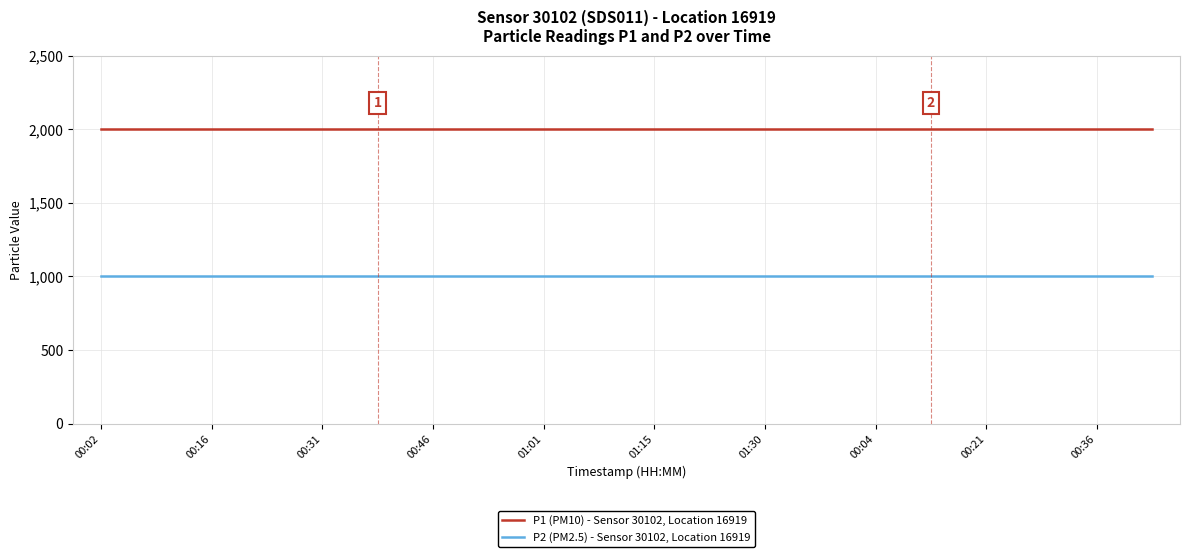

Which series has the largest total across all categories?

P1 (PM10) - Sensor 30102, Location 16919